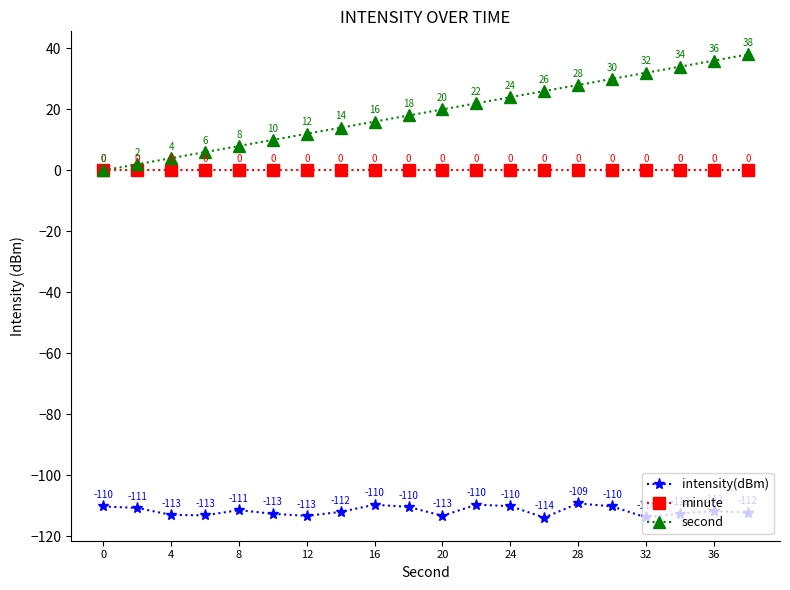

True or false: intensity(dBm) has more than 0 points higher than both neighbors.

True